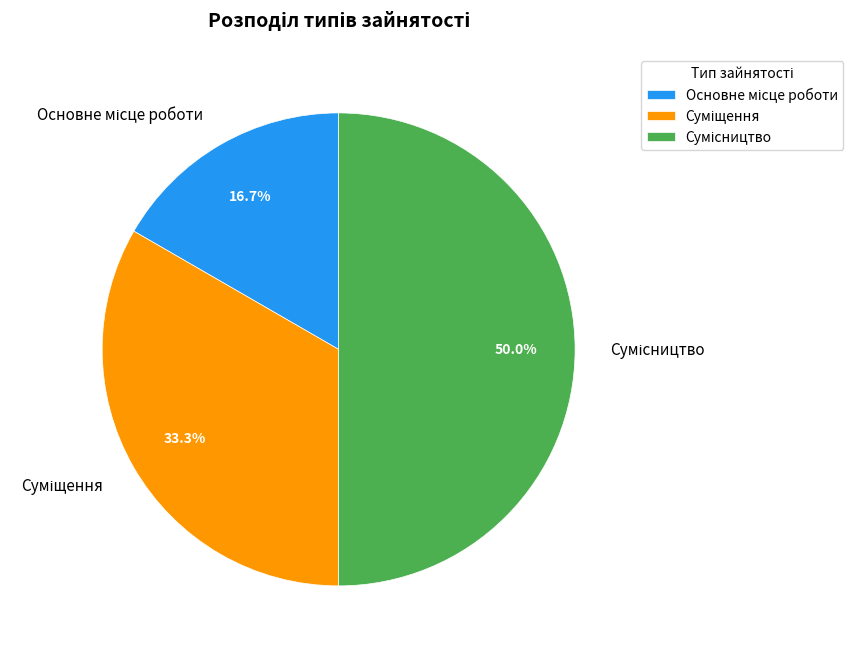

How many segments does this pie chart have?

3